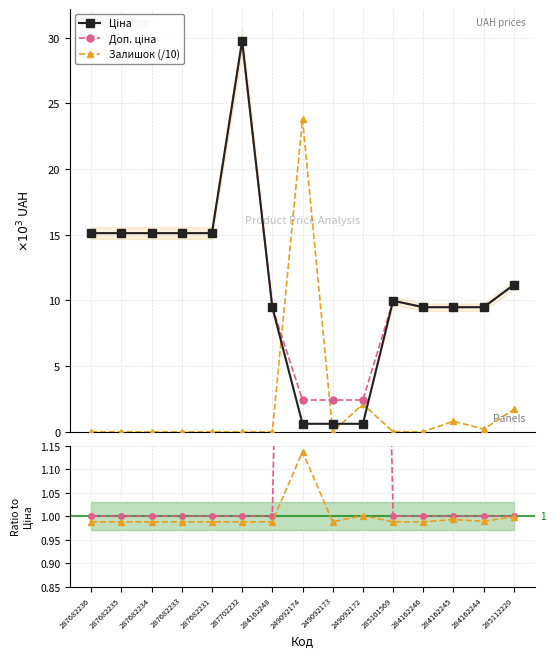

Reading left to right, what are all the values shown in this chart?

Ціна: 15.1	15.1	15.1	15.1	15.1	29.7	9.5	0.6	0.6	0.6	10.0	9.5	9.5	9.5	11.2
Доп. ціна: 1.0	1.0	1.0	1.0	1.0	1.0	1.0	4.0	4.0	4.0	1.0	1.0	1.0	1.0	1.0
Залишок (/10): 0.0	0.0	0.0	0.0	0.0	0.0	0.0	23.8	0.0	2.1	0.0	0.0	0.8	0.2	1.7
Залишок: 1.0	1.0	1.0	1.0	1.0	1.0	1.0	1.1	1.0	1.0	1.0	1.0	1.0	1.0	1.0